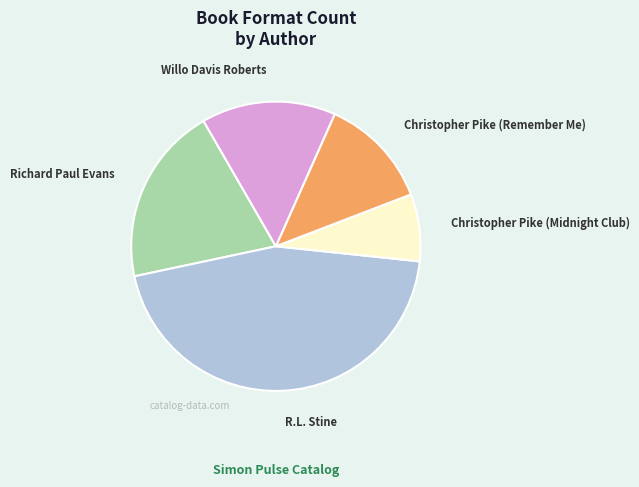

Do R.L. Stine and Richard Paul Evans together represent more than half of the pie?

Yes